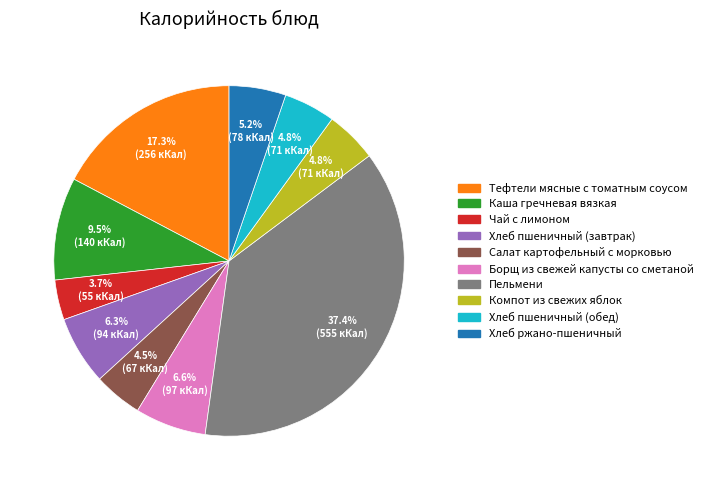

To the nearest percent, what is the combined percentage of Чай с лимоном and Салат картофельный с морковью?

8%